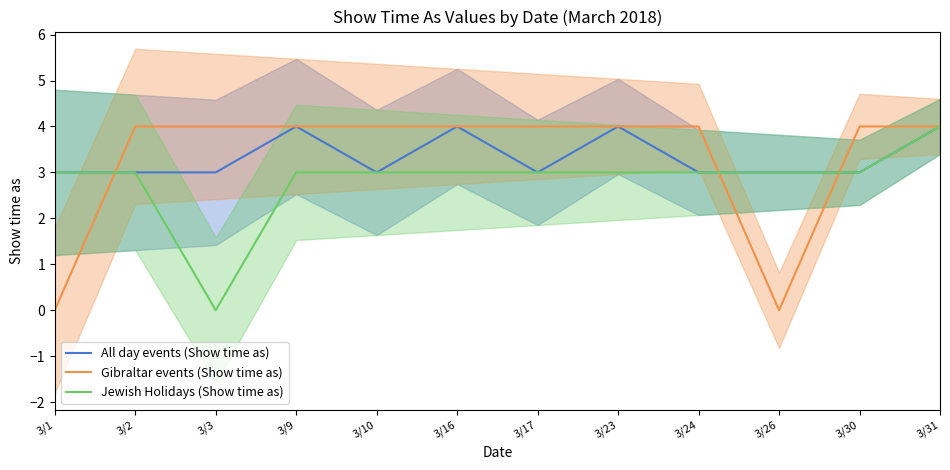

True or false: All day events (Show time as) has a value of 1 at 3/23.

False